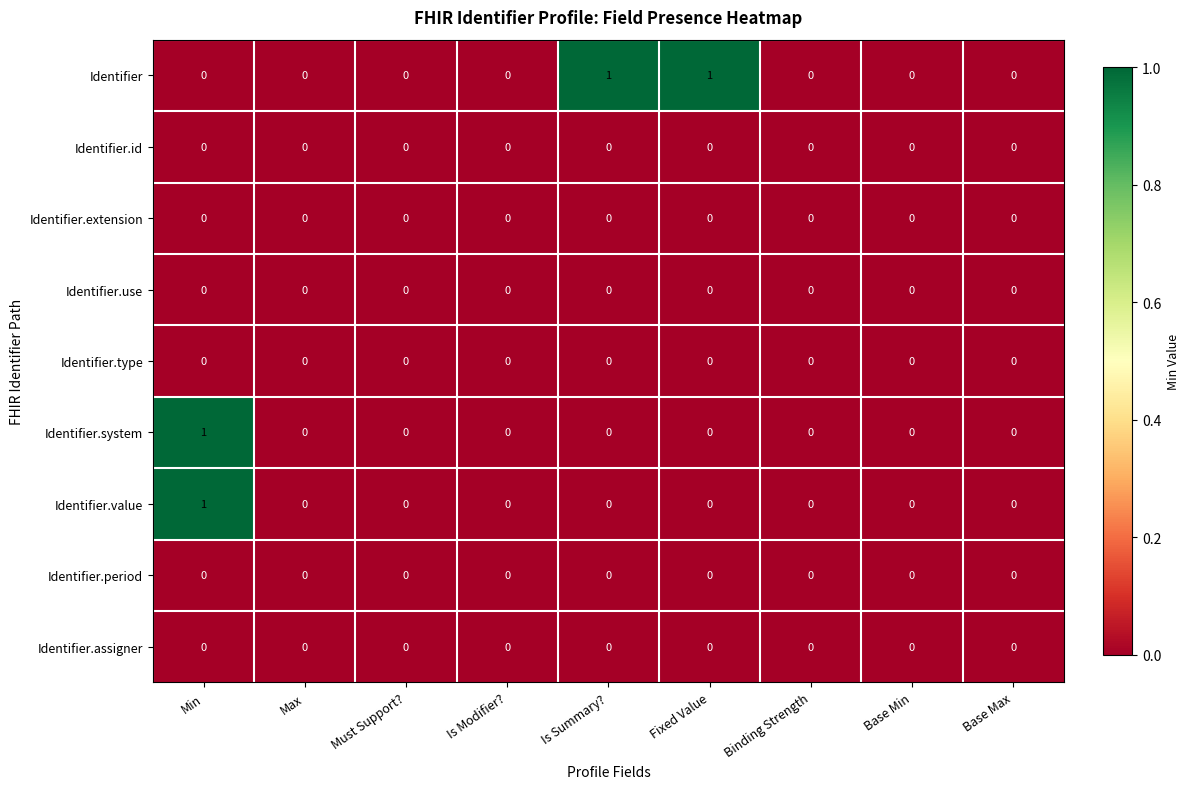

Count the Identifier values in the range 0 to 1.

9